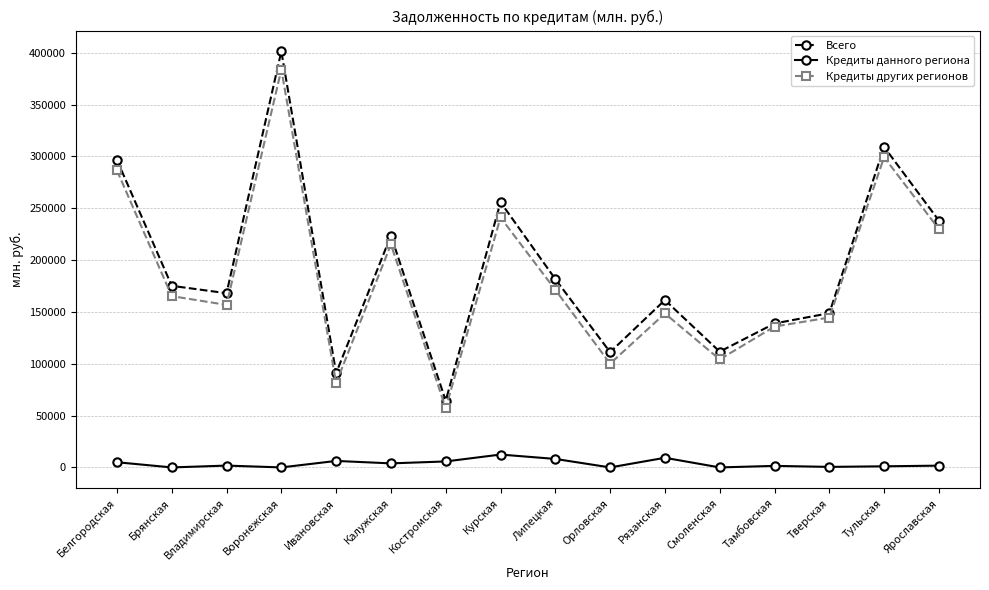

True or false: Кредиты данного региона and Кредиты других регионов cross at least once.

False